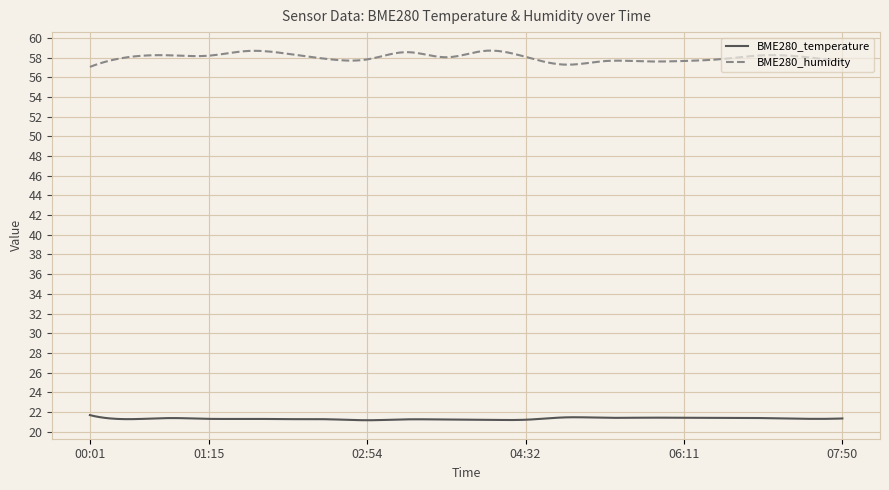

How many lines are shown in the chart?

2